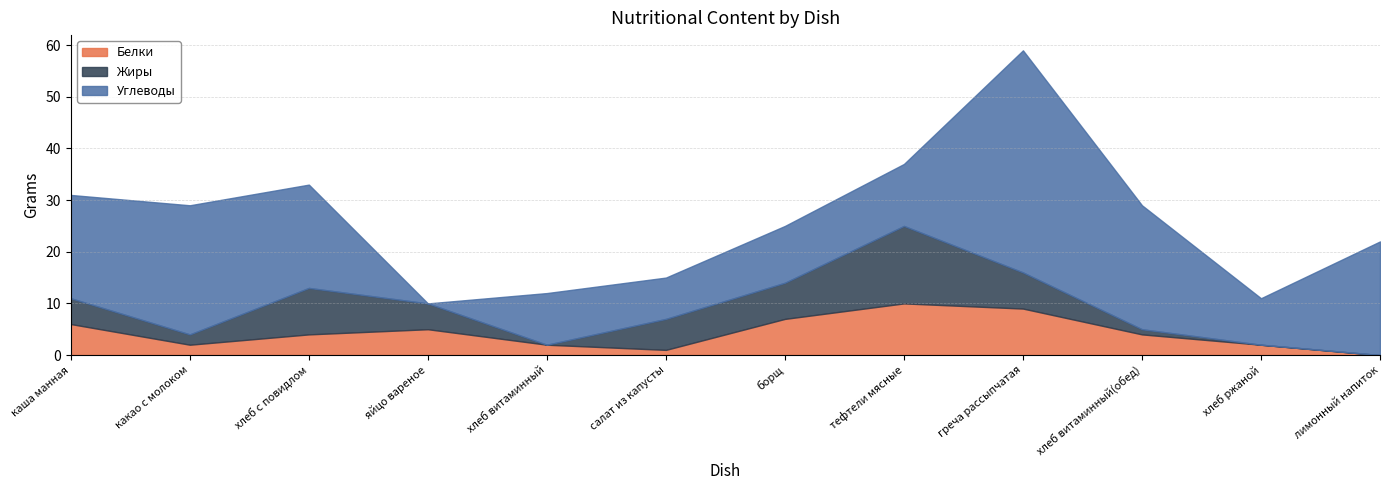

Is it true that Белки equals 1 at хлеб ржаной?

False